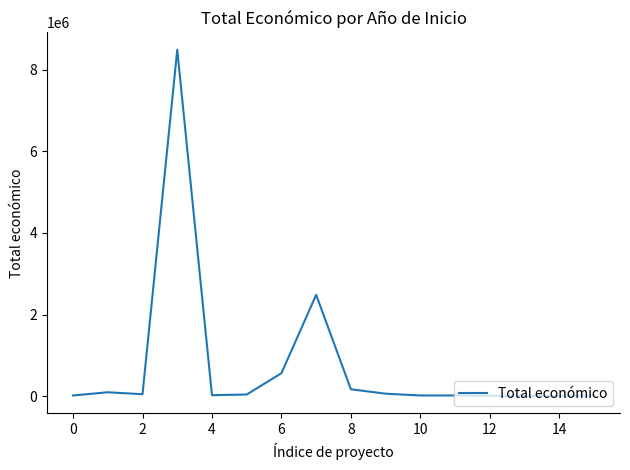

What is the greatest value displayed?

8484999